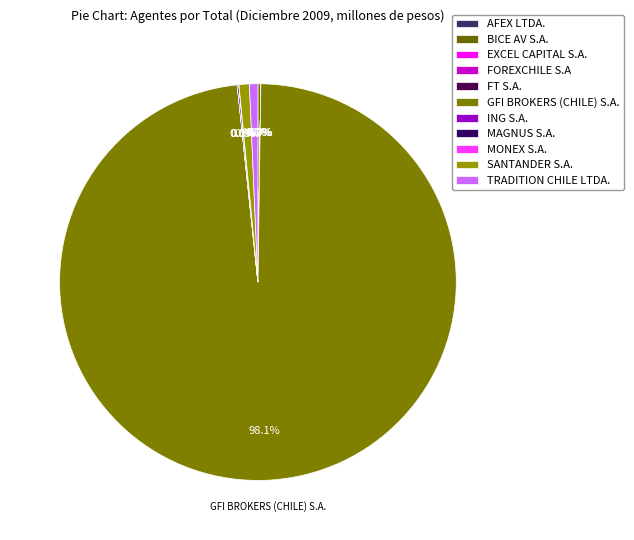

What is the largest slice in the pie chart?

GFI BROKERS (CHILE) S.A.